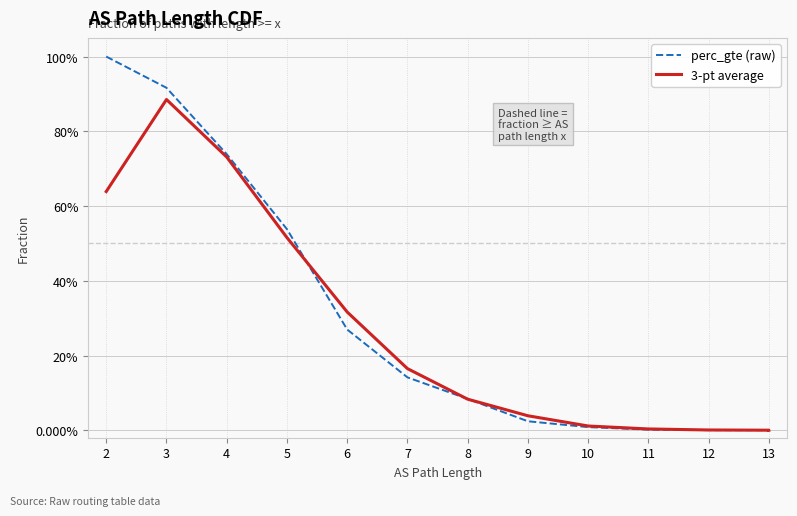

The perc_gte (raw) series shows 0.1 at 8. True or false?

False